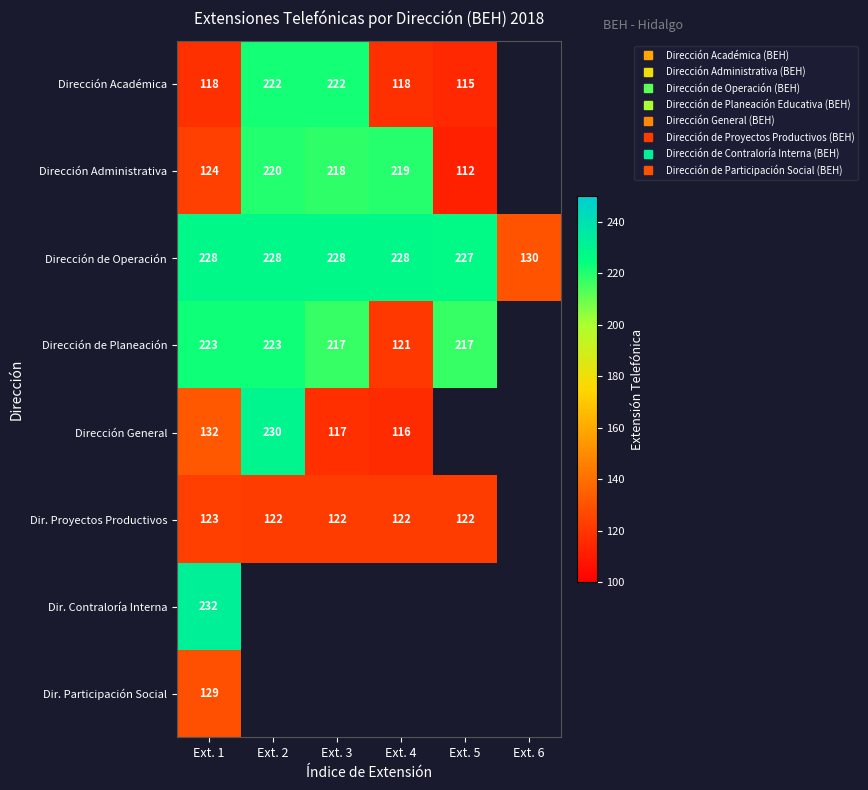

Rank the series at Ext. 1 from lowest to highest value.

Dirección Académica, Dir. Proyectos Productivos, Dirección Administrativa, Dir. Participación Social, Dirección General, Dirección de Planeación, Dirección de Operación, Dir. Contraloría Interna